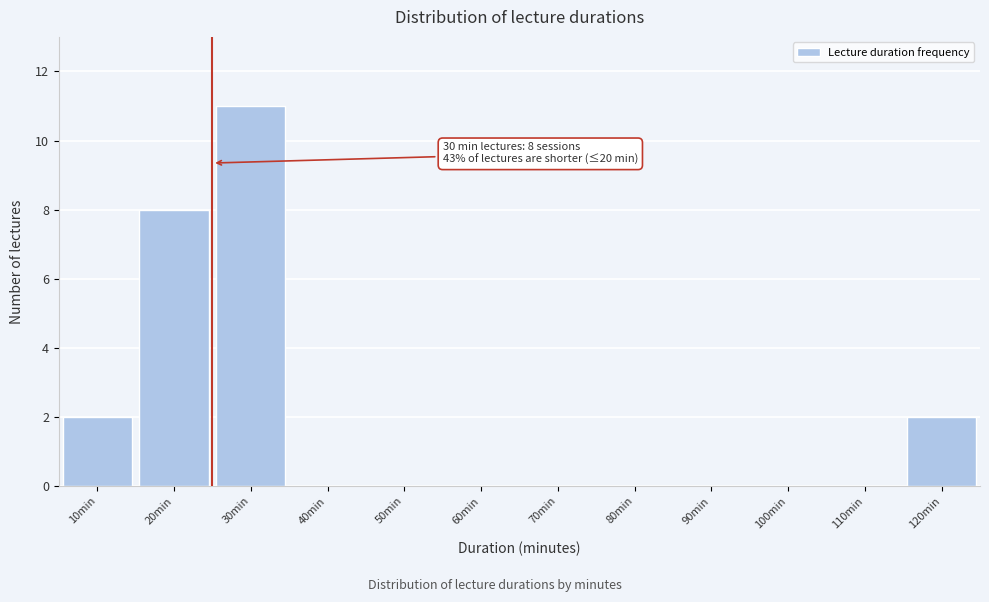

Reading right to left, transcribe all the data shown in this chart.

120min=2	110min=0	100min=0	90min=0	80min=0	70min=0	60min=0	50min=0	40min=0	30min=11	20min=8	10min=2